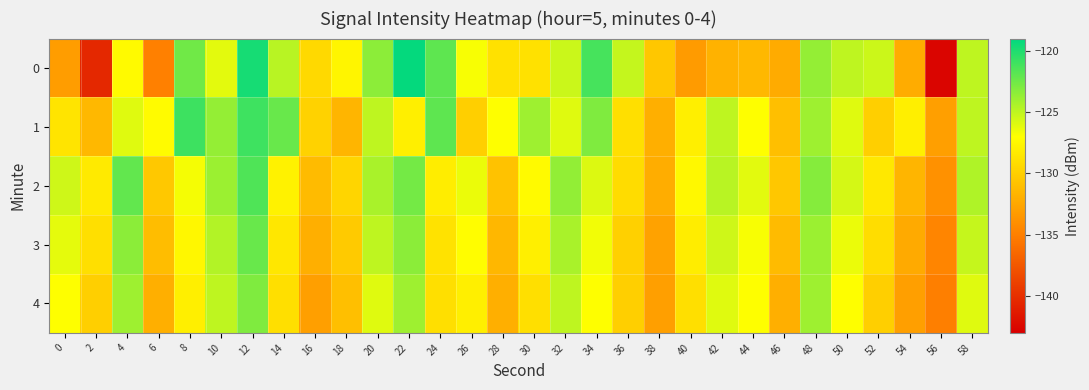

How many categories are shown in the chart?

30